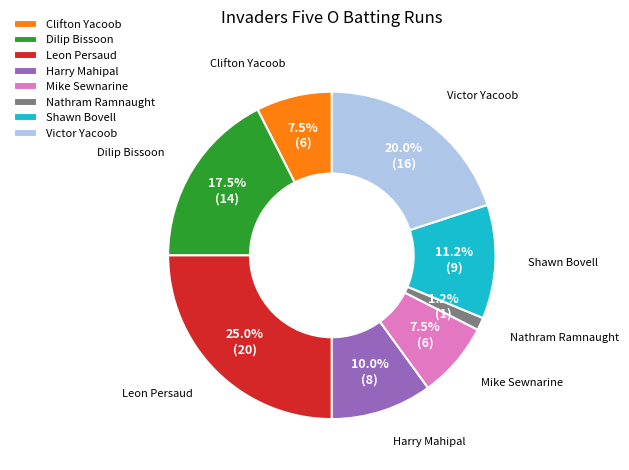

Does Victor Yacoob account for over 50% of the chart?

No